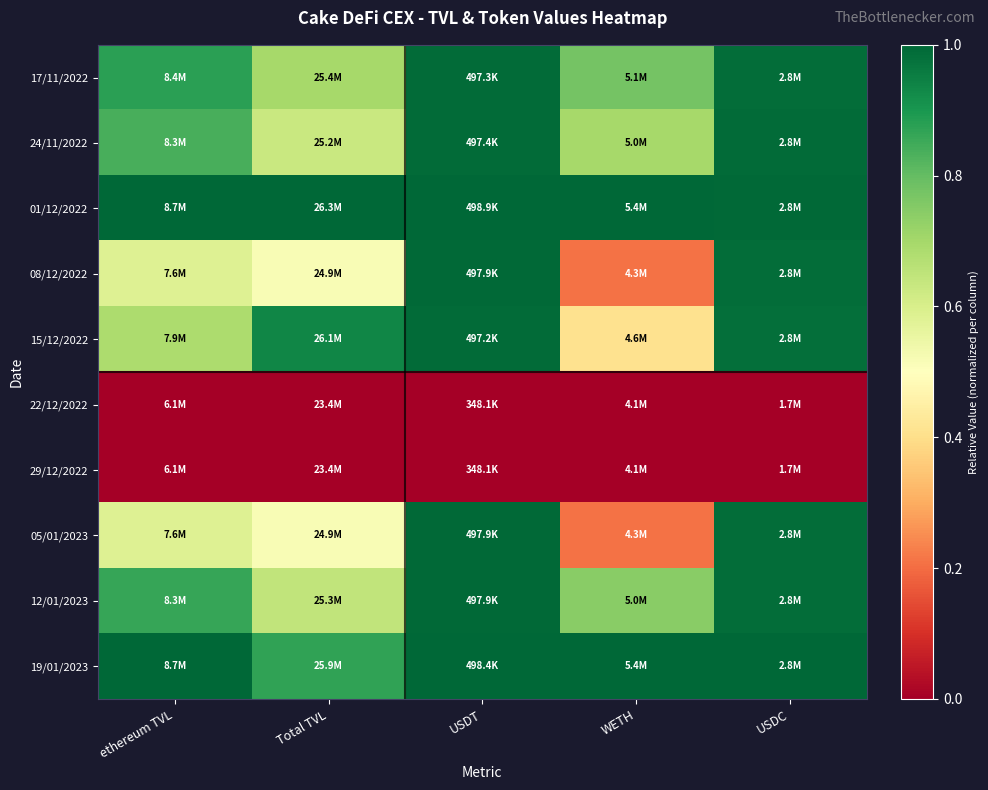

At Total TVL, list the series in order from smallest to largest.

22/12/2022, 29/12/2022, 08/12/2022, 05/01/2023, 24/11/2022, 12/01/2023, 17/11/2022, 19/01/2023, 15/12/2022, 01/12/2022